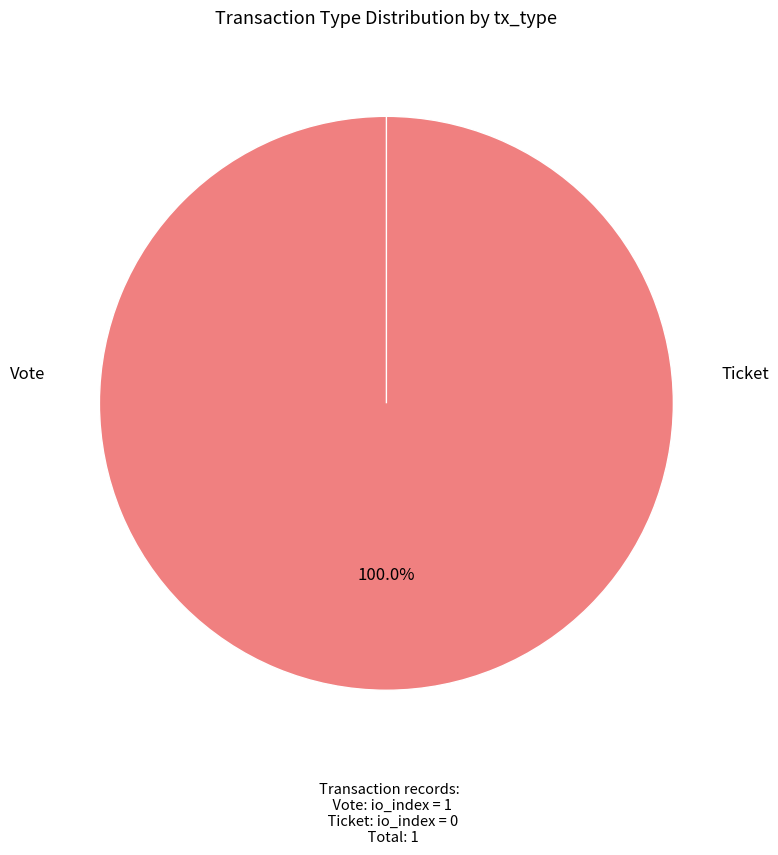

How many segments does this pie chart have?

2